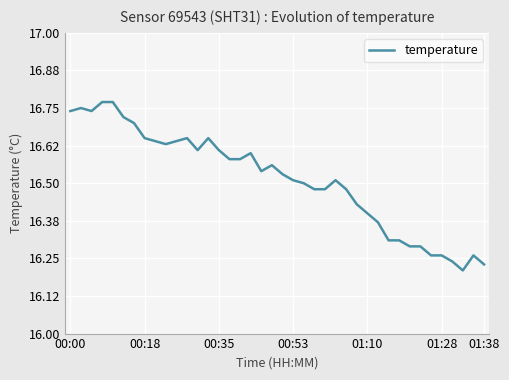

What is the difference between the maximum and minimum values?

0.6